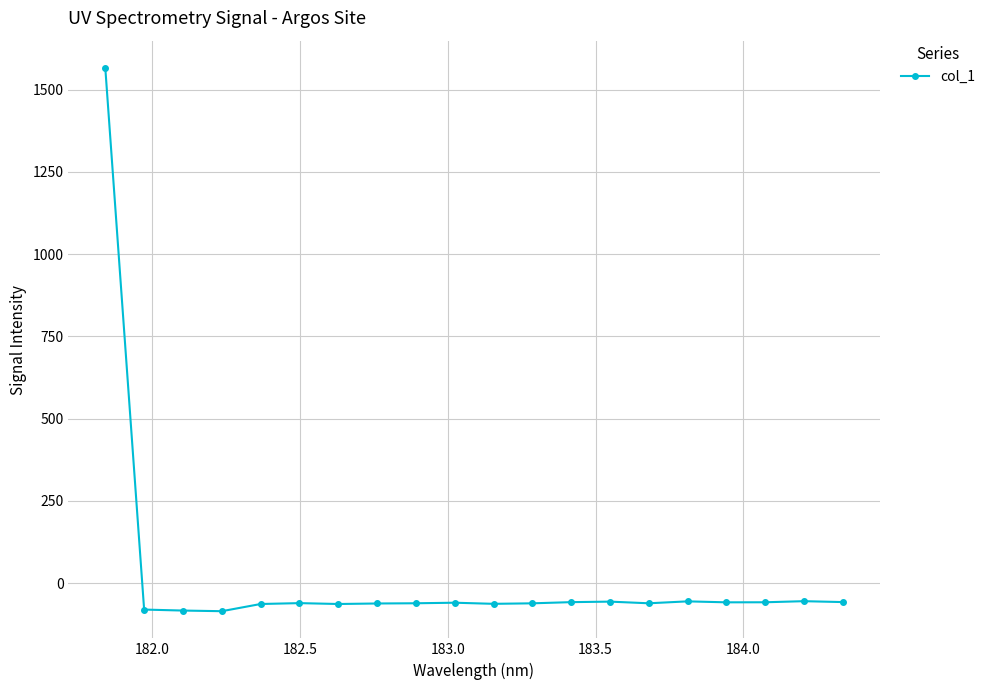

What is the minimum value shown in the chart?

-85.3